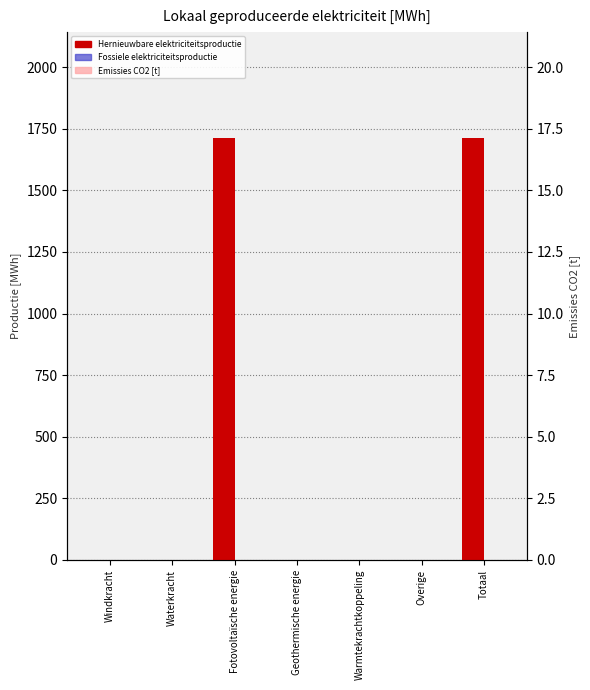

What are all the series names shown in the legend?

Hernieuwbare elektriciteitsproductie, Fossiele elektriciteitsproductie, Emissies CO2 [t]